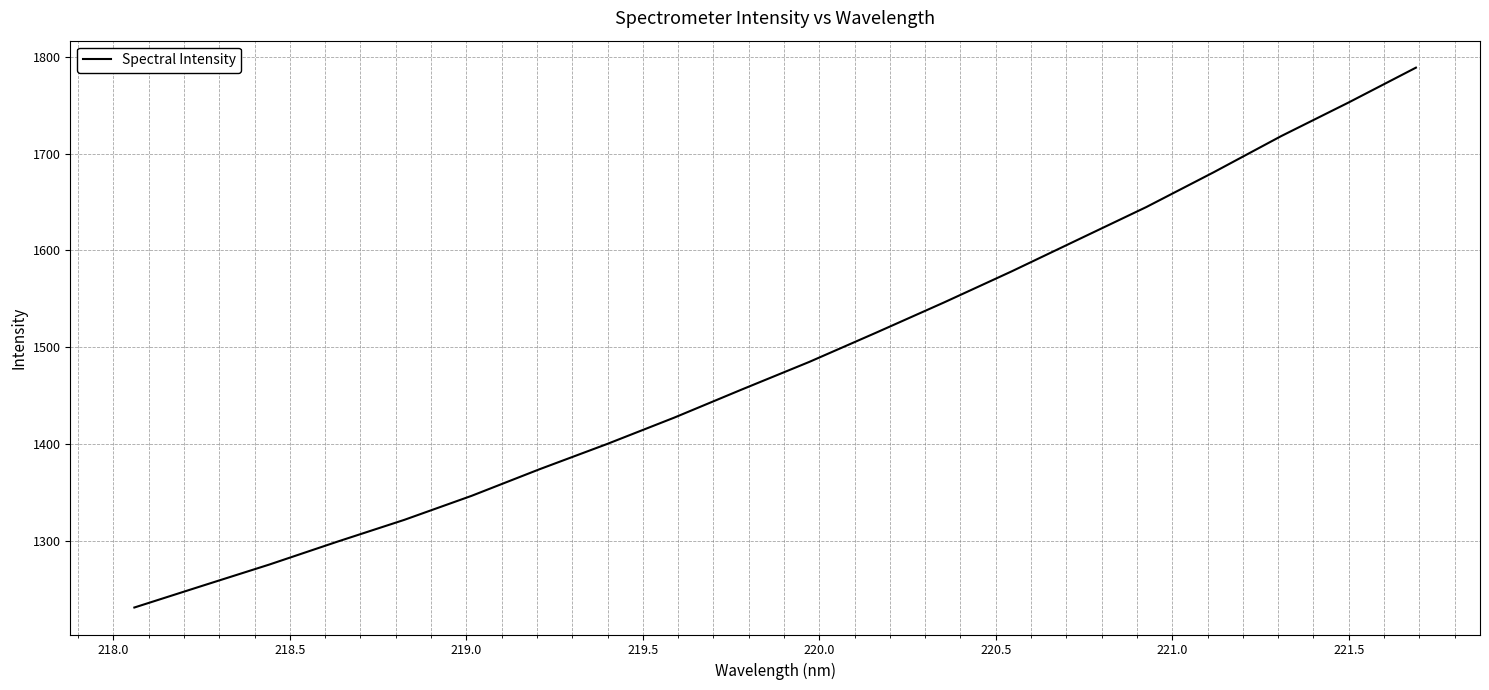

What is the difference between the maximum and minimum values?

557.7